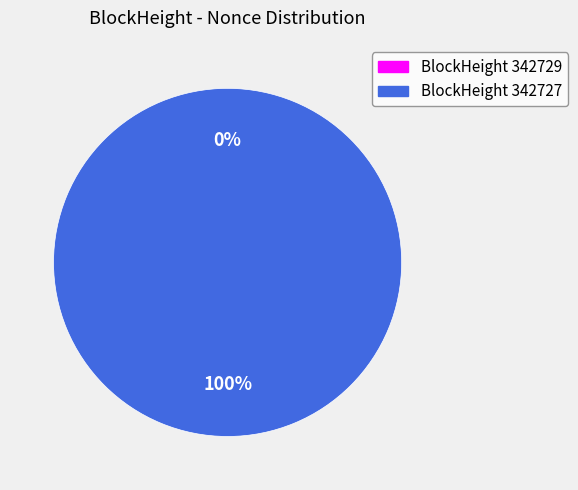

Which slice is the smallest?

342729